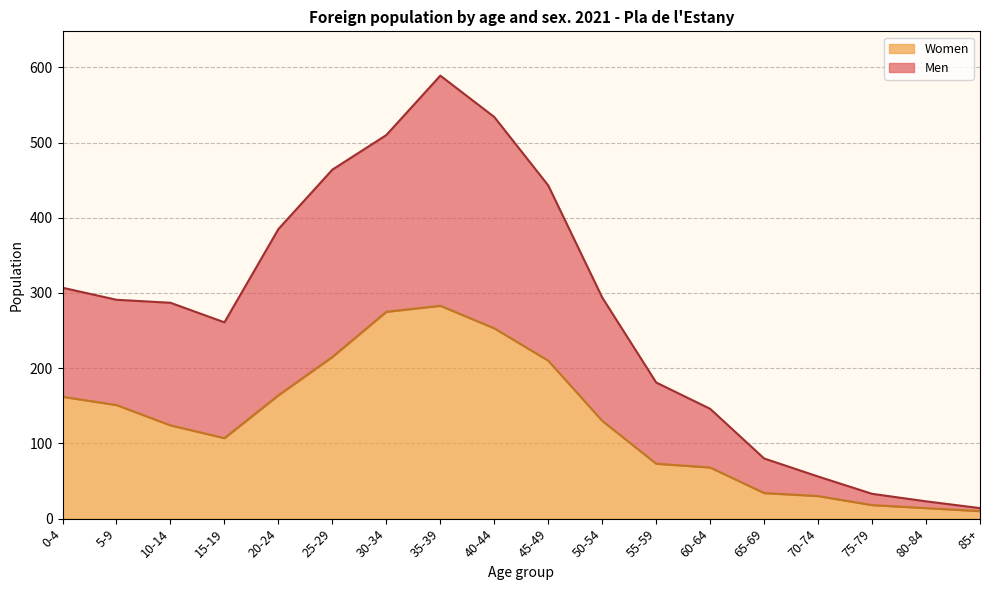

At which category is the sum across all series the highest?

35-39